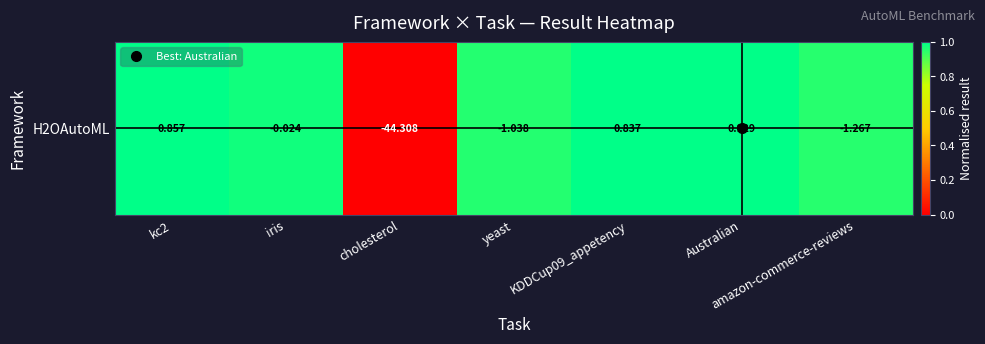

Rank the categories by value from lowest to highest.

cholesterol, amazon-commerce-reviews, yeast, iris, KDDCup09_appetency, kc2, Australian